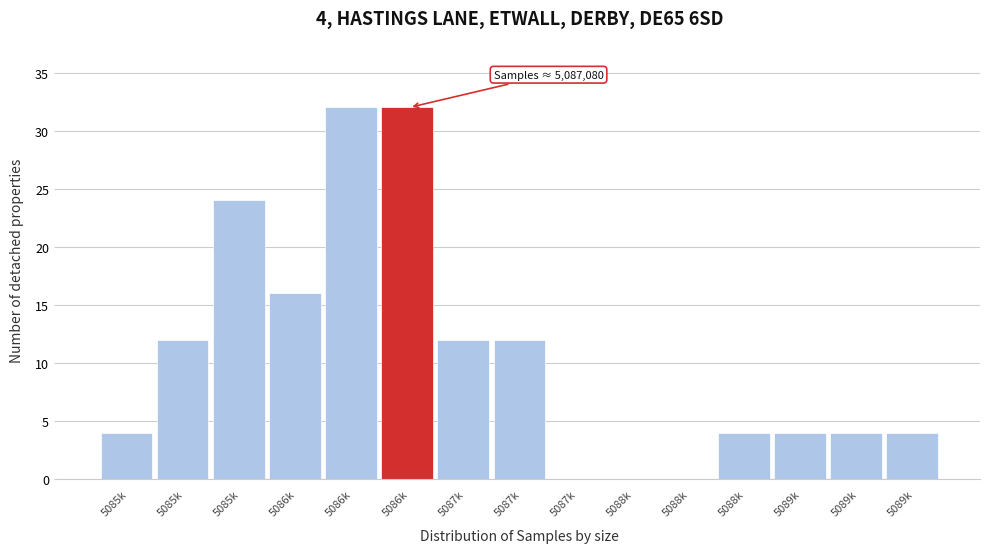

Are the bars horizontal?

No